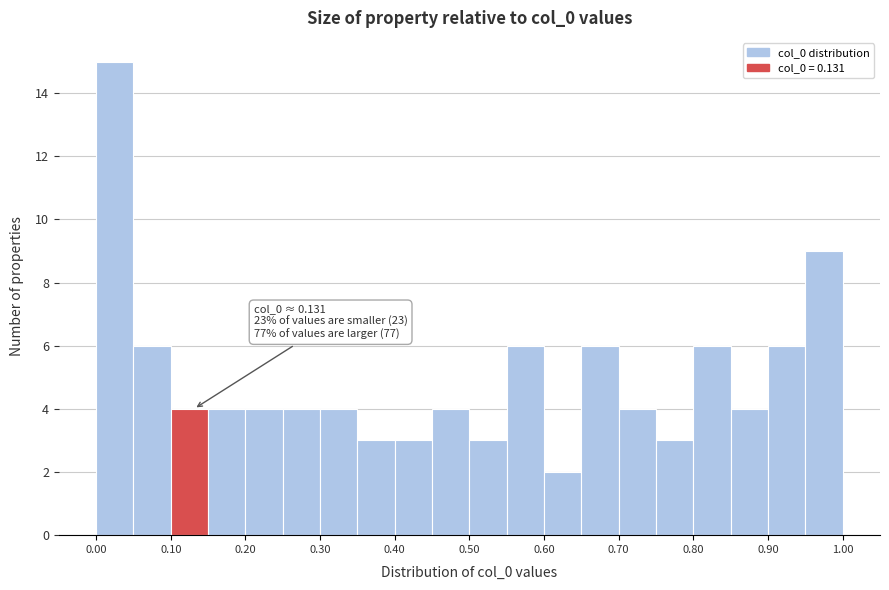

Over which range of the x-axis is the bar tallest?

0.00 to 0.05